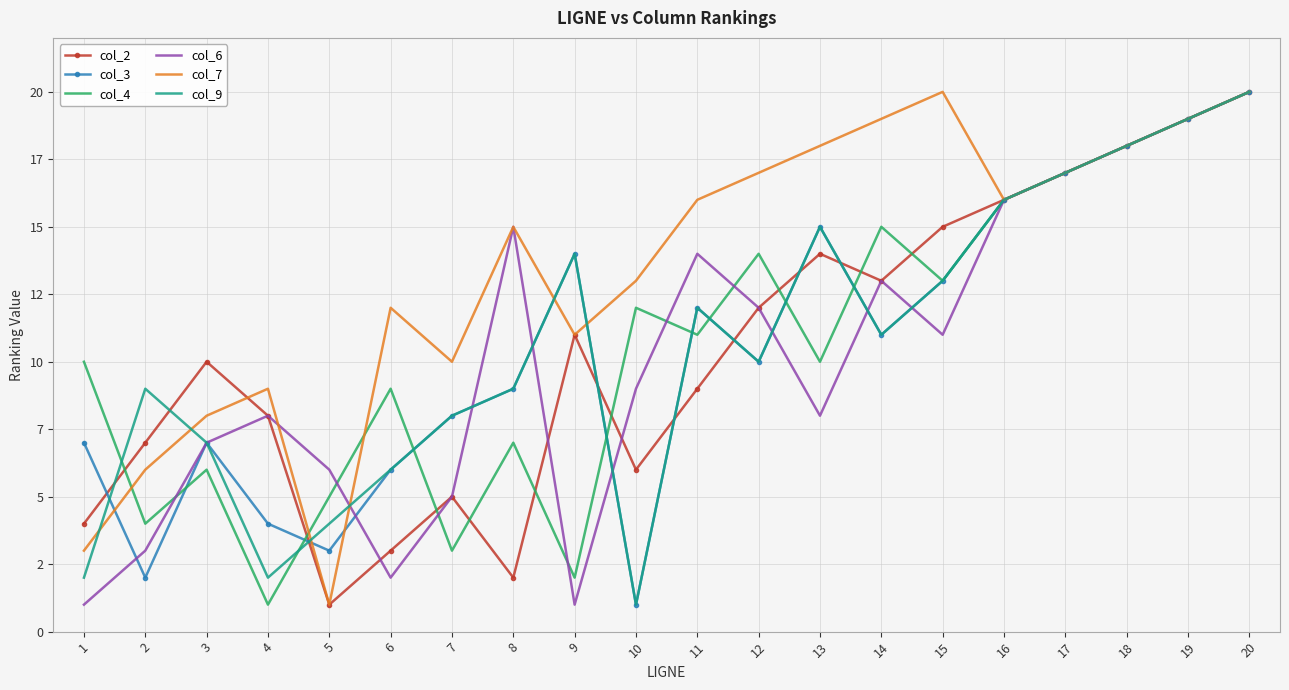

What are all the series names shown in the legend?

col_2, col_3, col_4, col_6, col_7, col_9